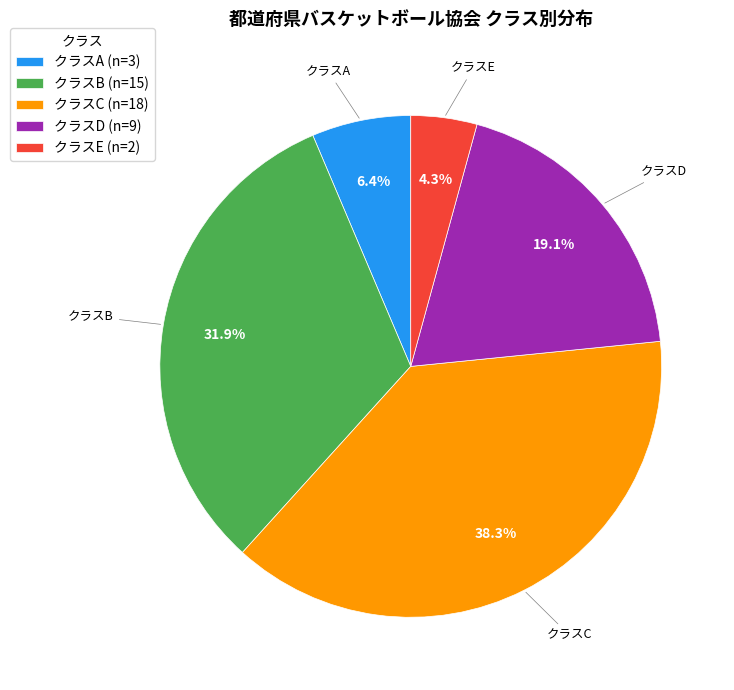

Rank the categories by value from lowest to highest.

クラスE, クラスA, クラスD, クラスB, クラスC